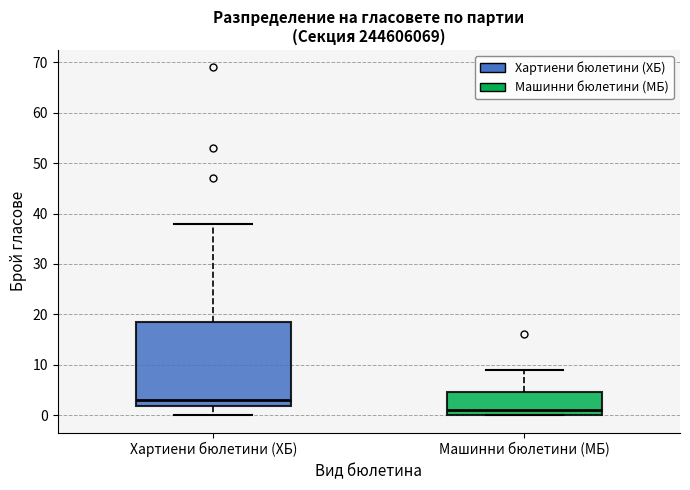

Which box's median line is the lowest?

Машинни бюлетини (МБ)